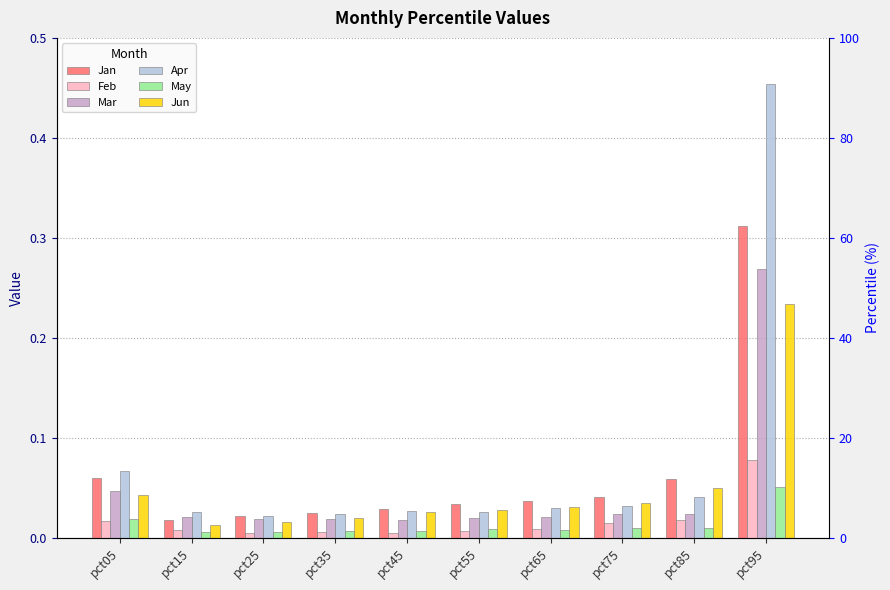

What is the difference between the maximum and minimum values in the Mar series?

0.3